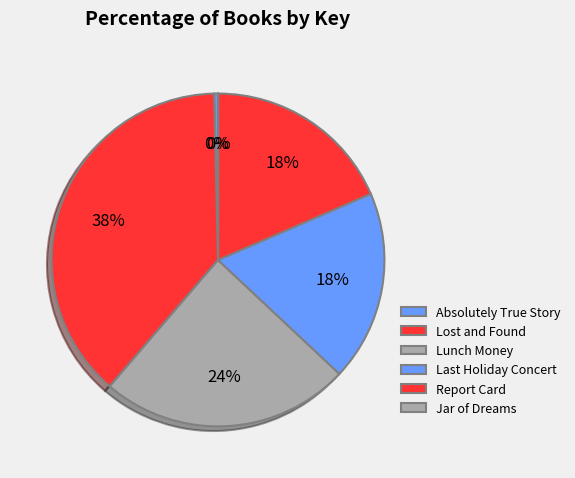

Combined, what portion of the pie is Lunch Money and Lost and Found?

62.6%